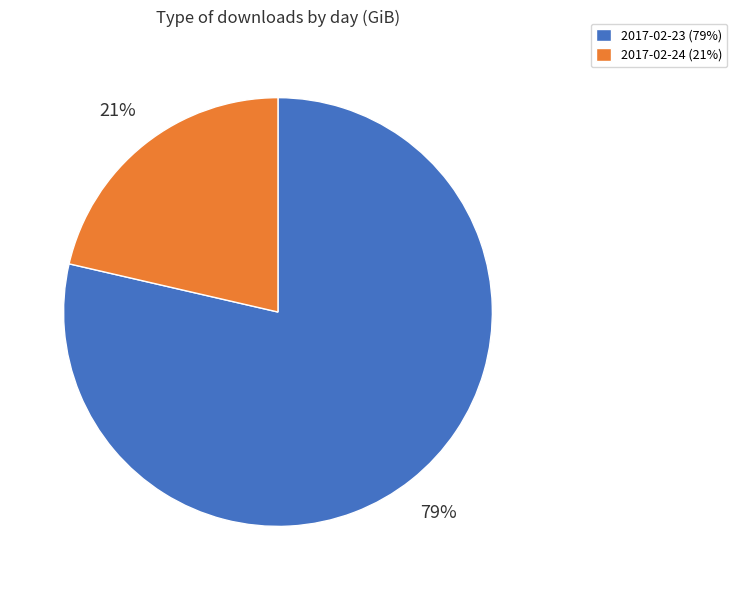

How many segments does this pie chart have?

2